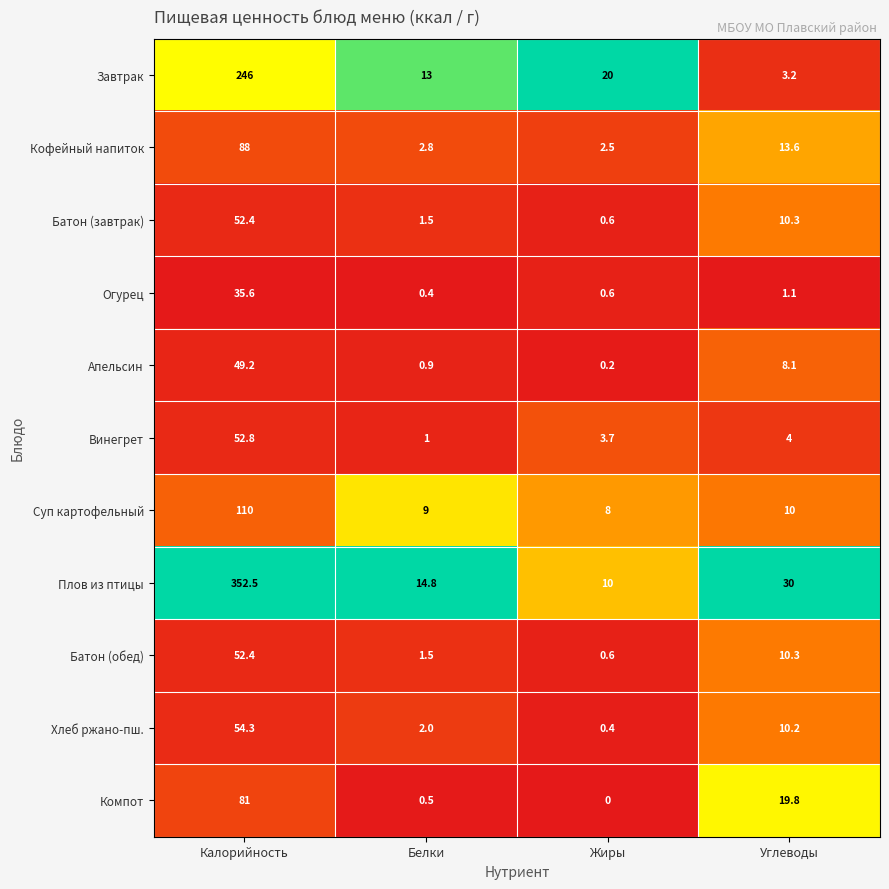

What is the difference between the Завтрак values at Белки and Жиры?

7.0